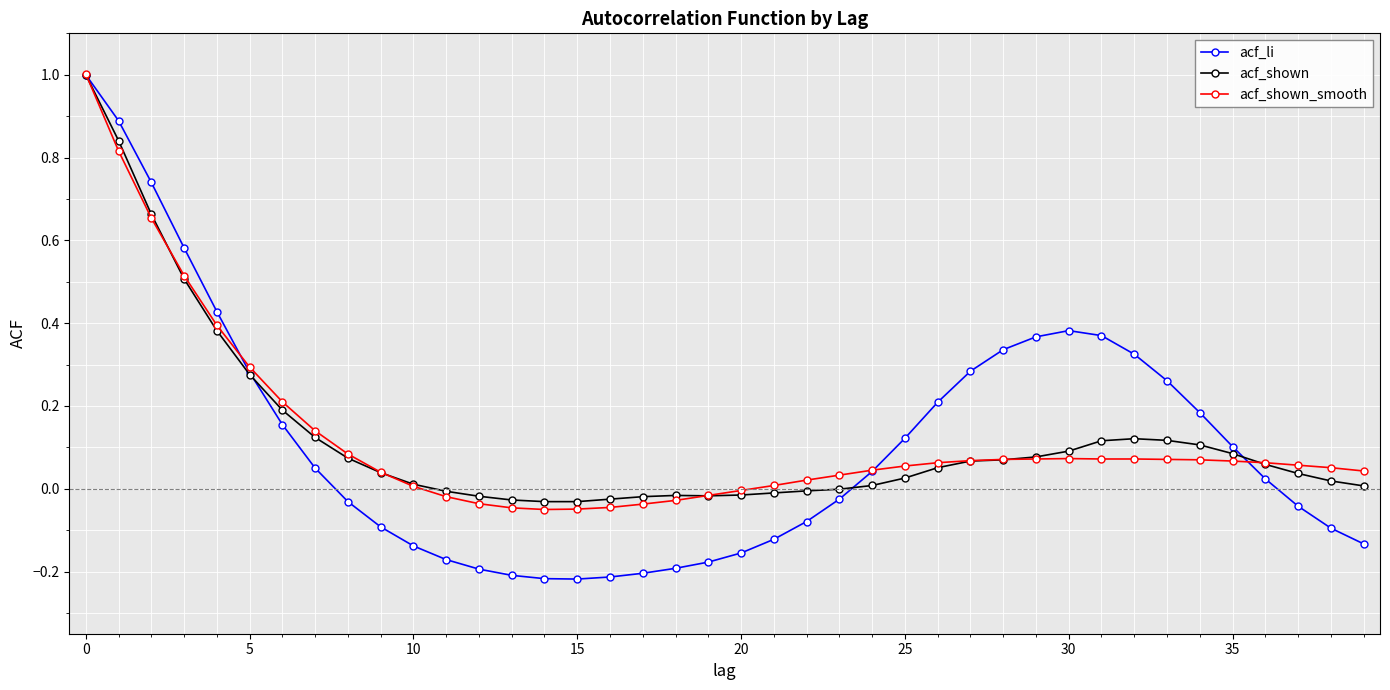

How many lines are shown in the chart?

3